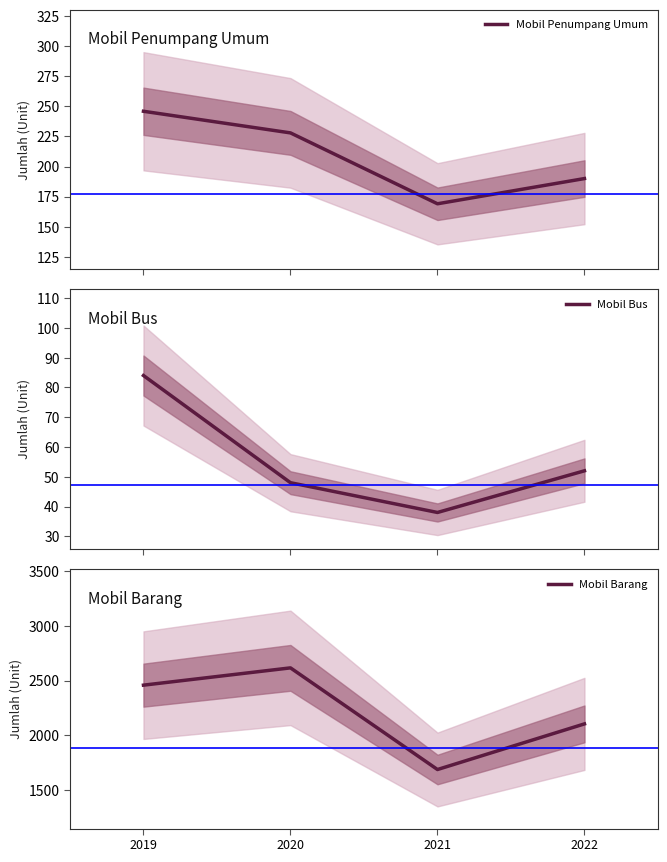

True or false: Mobil Bus and Mobil Barang intersect in this chart.

False